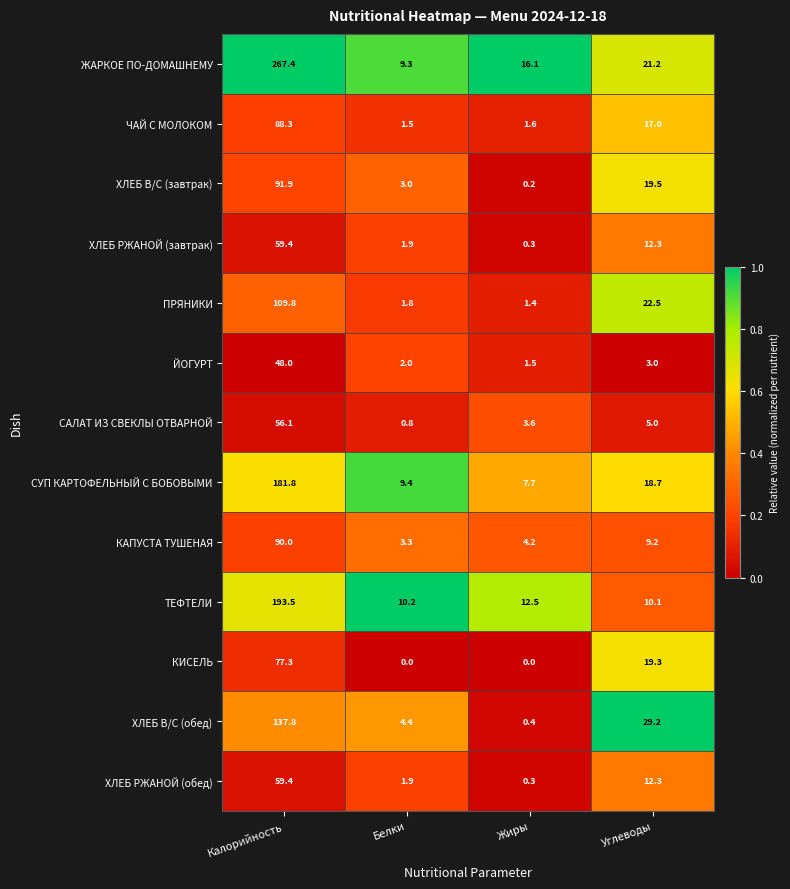

At which label does ЖАРКОЕ ПО-ДОМАШНЕМУ reach its peak?

Калорийность